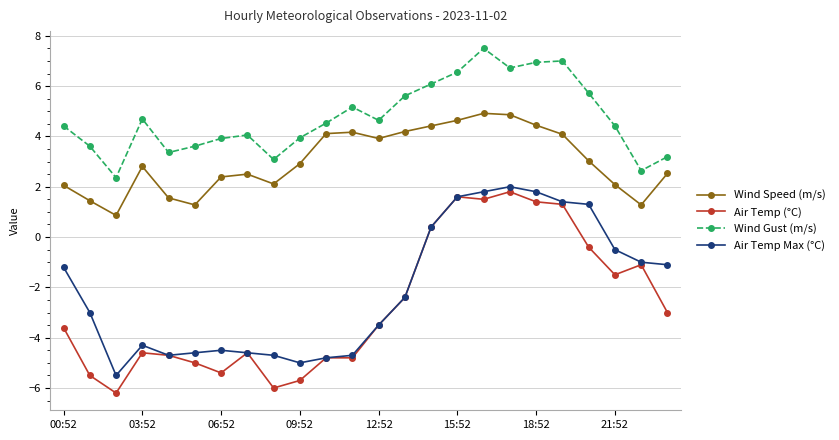

What is the value of the Air Temp (°C) point at the 11th from the left?

-4.8